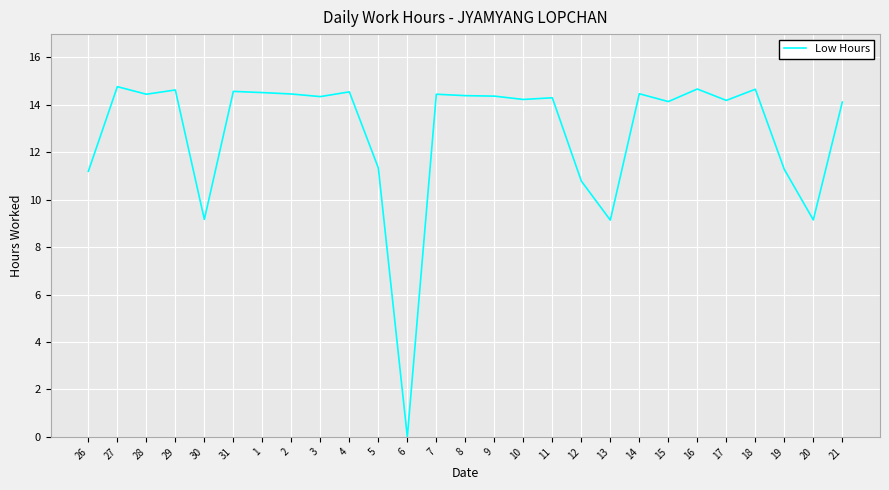

What position from the left is 31?

6